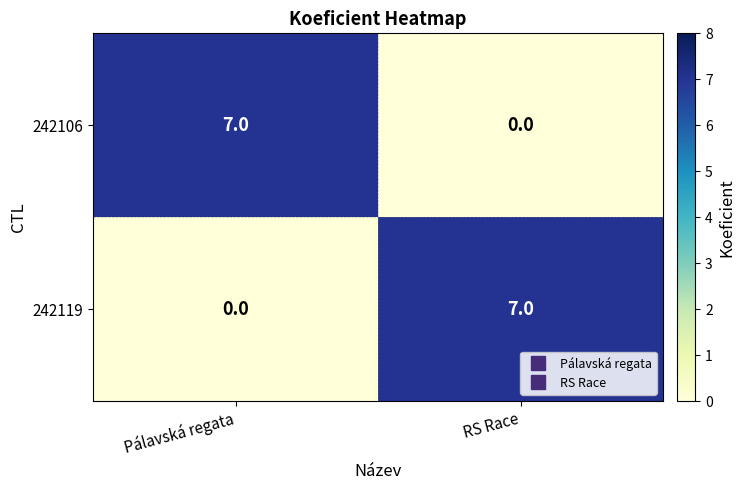

What is the approximate value of 242119 at RS Race?

7